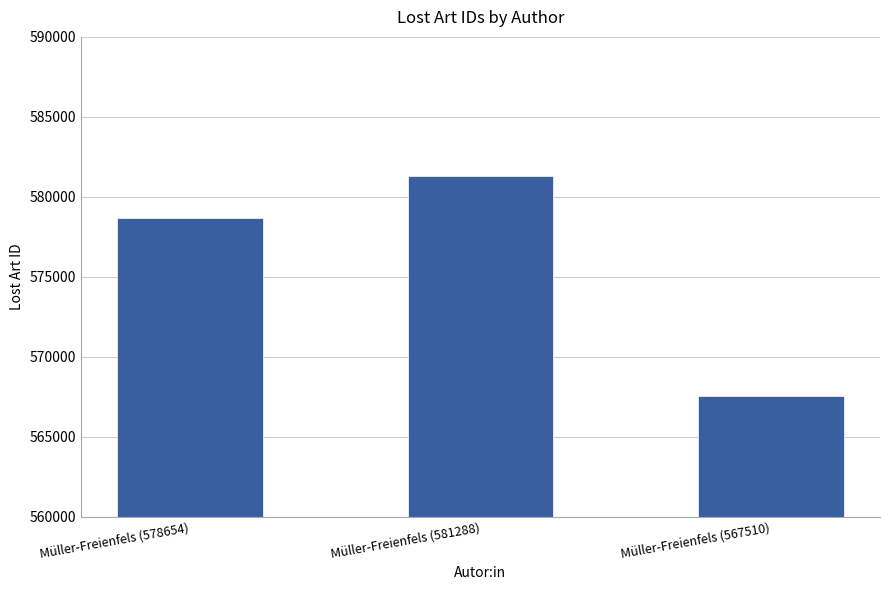

What is the change in value from Müller-Freienfels (578654) to Müller-Freienfels (581288)?

+2634